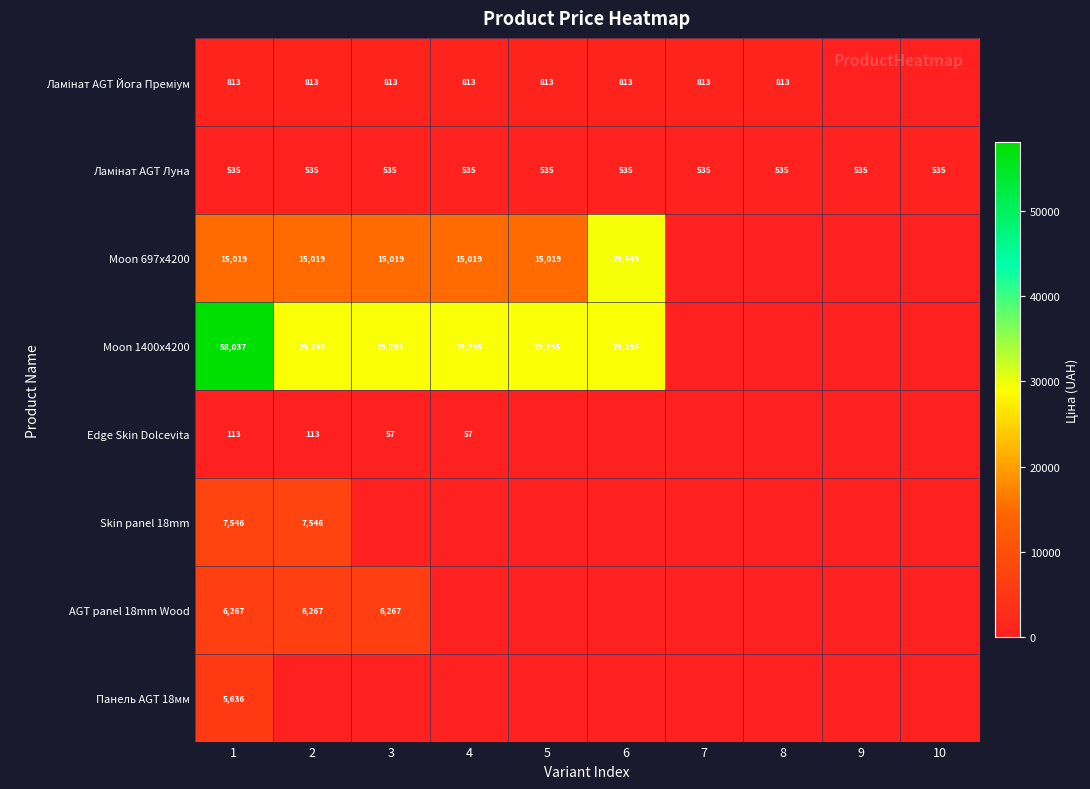

What is the sum of the Moon 1400x4200 values at 5 and 4?

58590